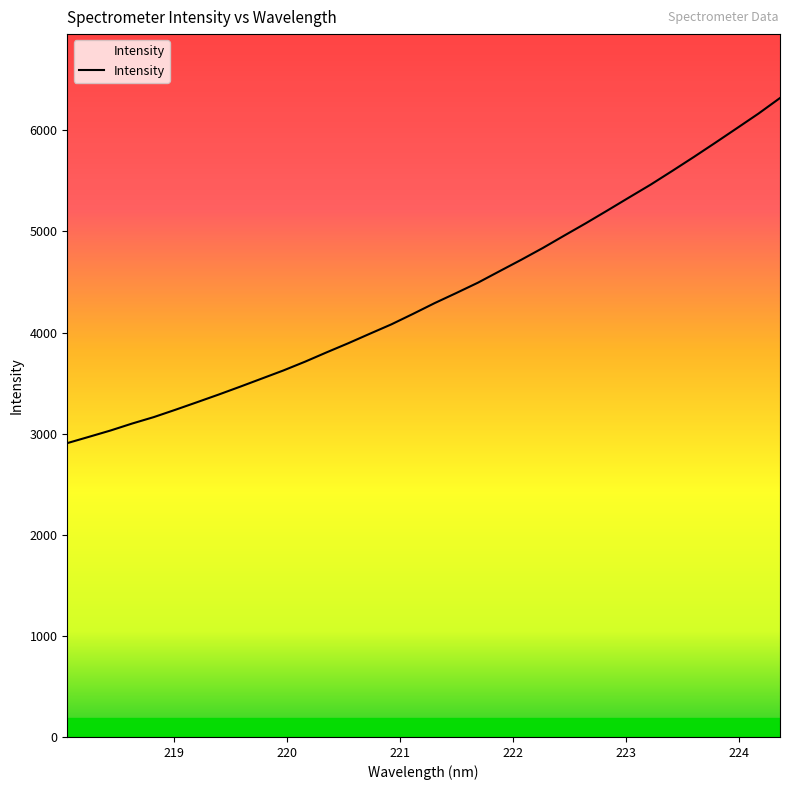

What is the smallest value displayed?

2906.3